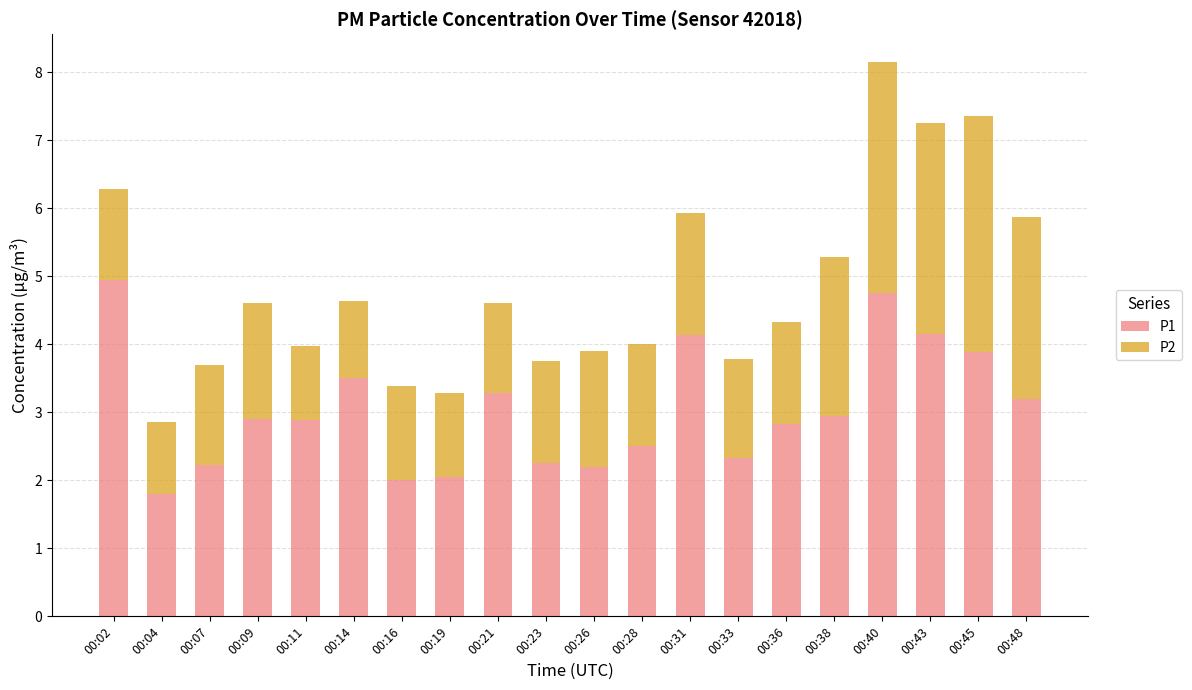

What is the maximum value for P1?

5.0